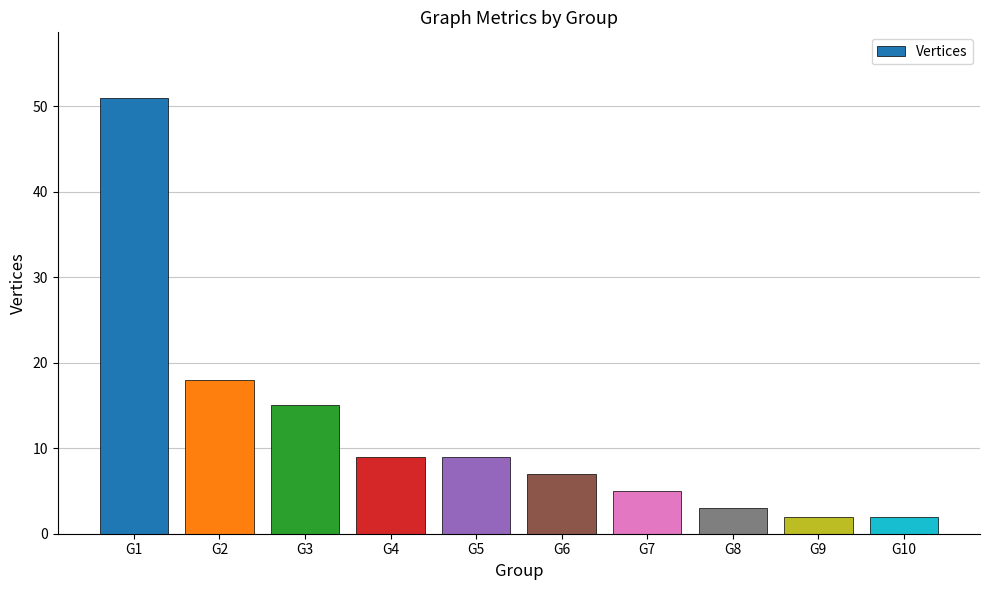

What is the average value?

12